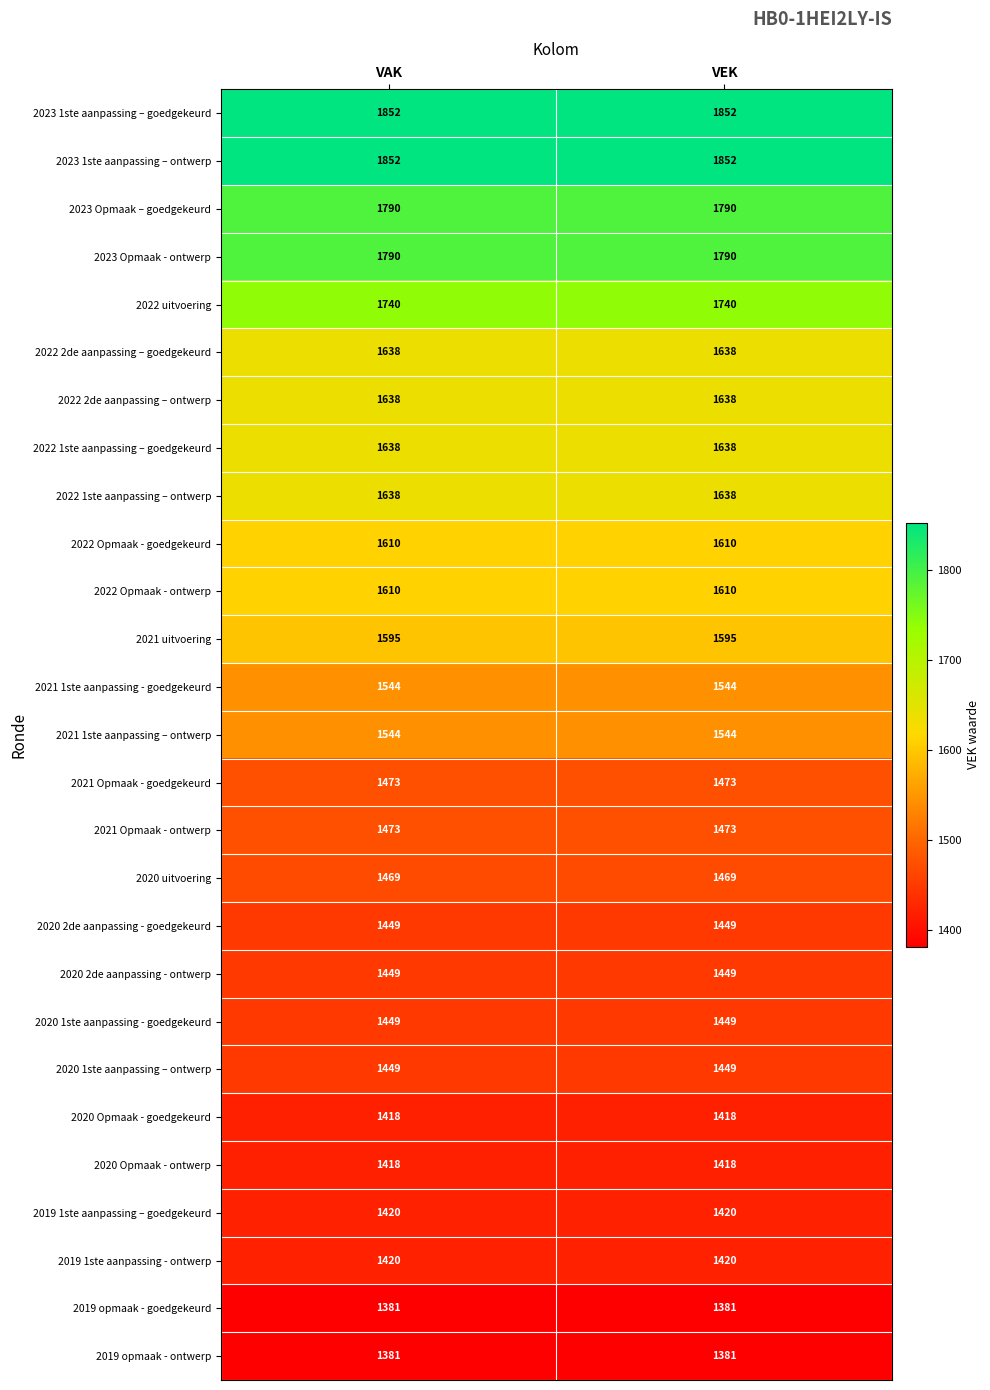

What is the average value of the 2021 1ste aanpassing - goedgekeurd series?

1544